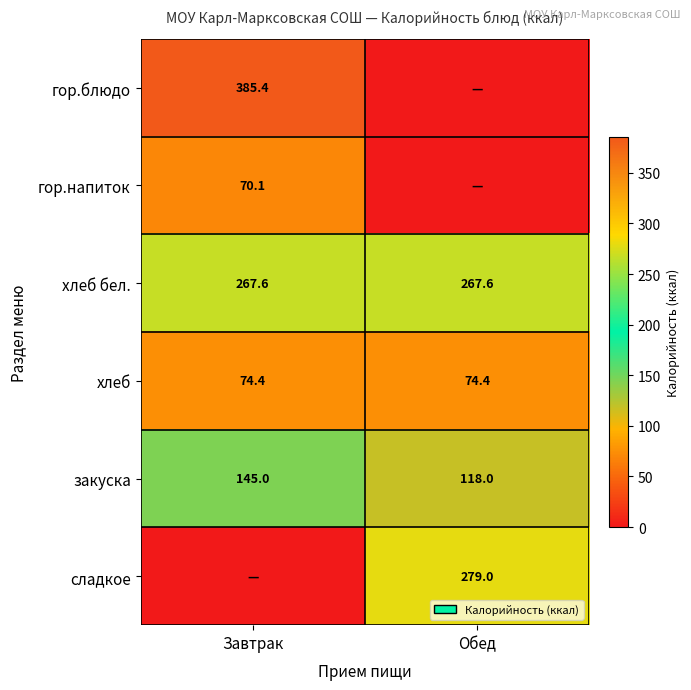

The value of гор.блюдо at Завтрак is 609.6. True or false?

False